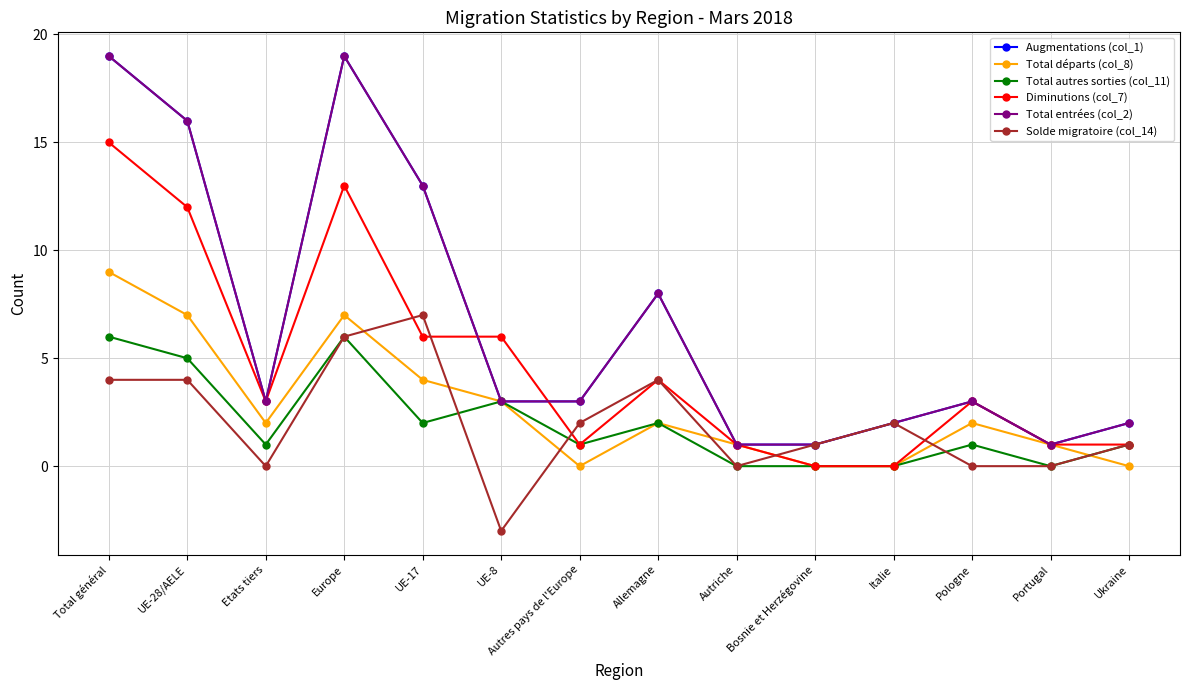

Which category has the highest value in the Total entrées (col_2) series?

Total général